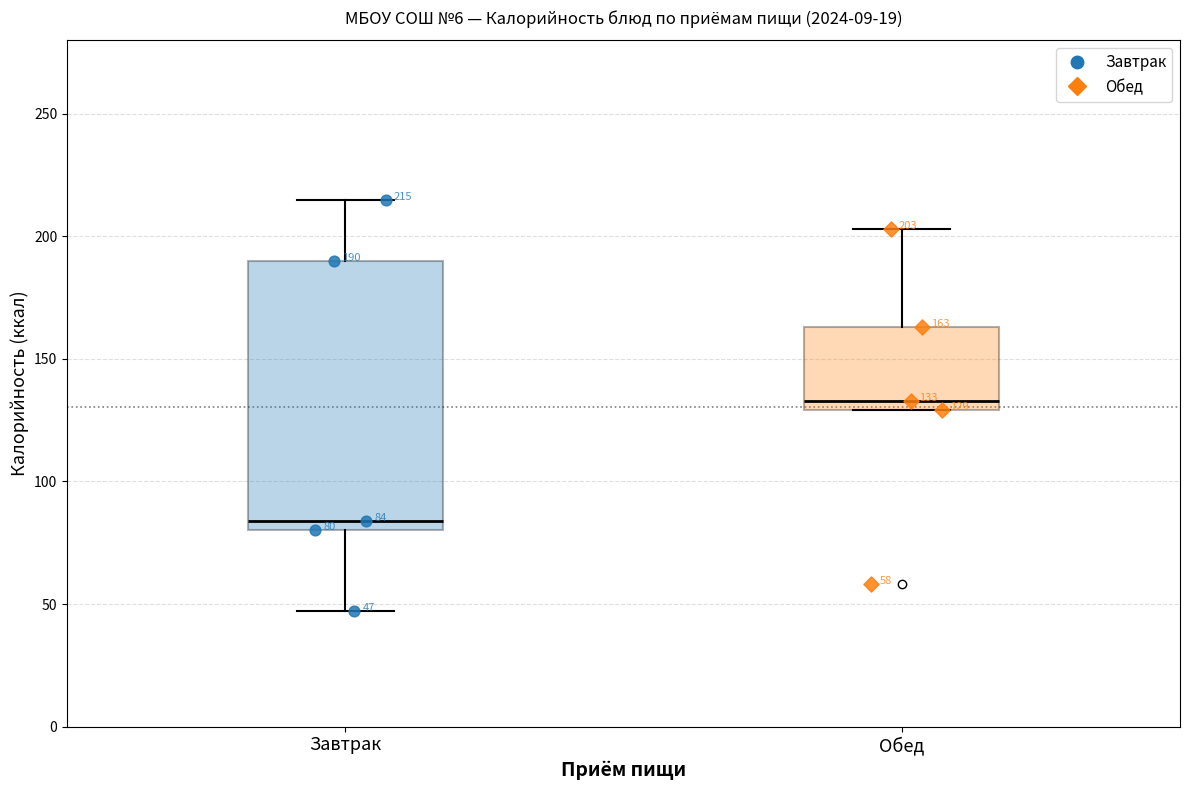

Which box's median line is the highest?

Обед